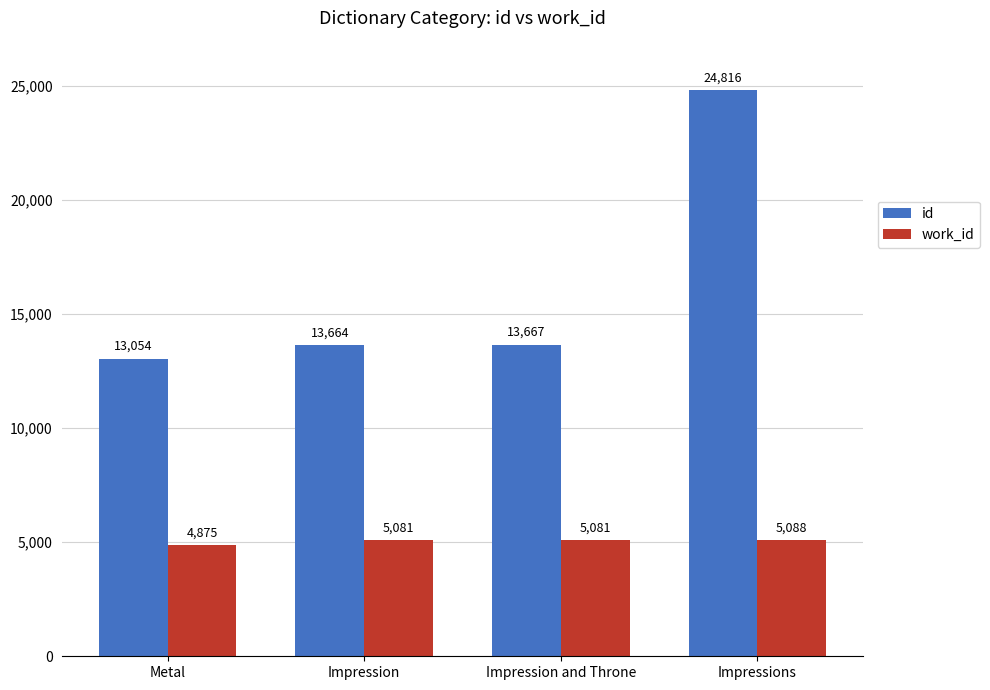

What is the maximum value shown in the chart?

24816